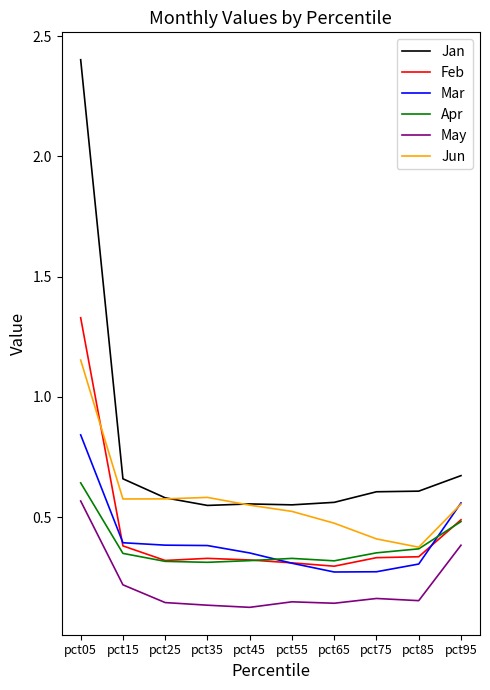

Which series has the largest range (max minus min)?

Jan